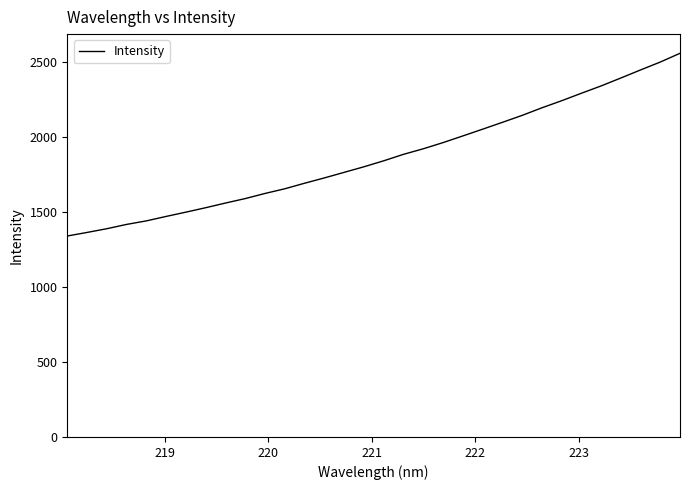

What is the average value?

1865.3